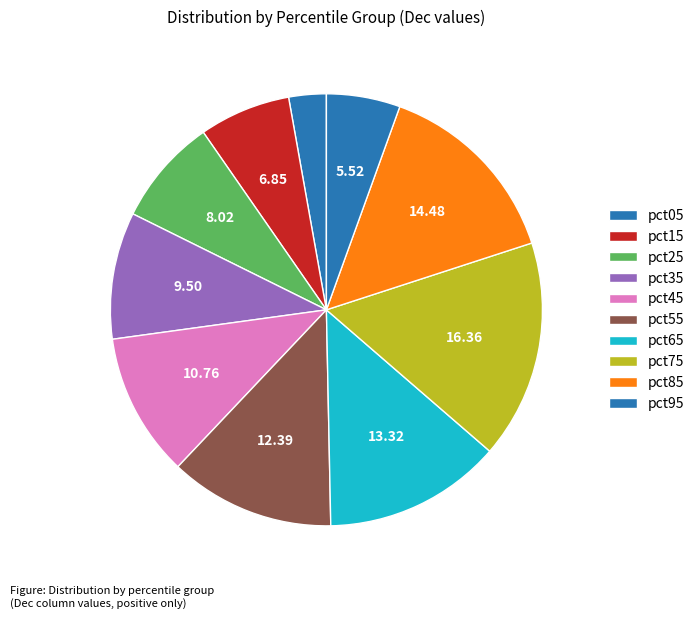

To the nearest percent, what is the average slice percentage?

10%